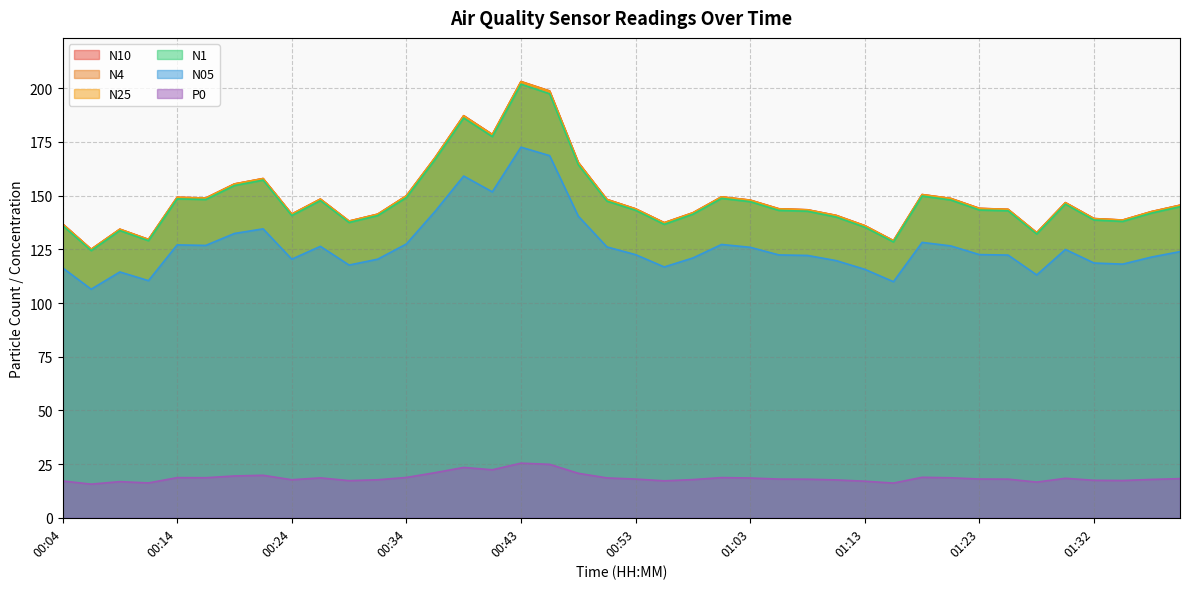

What are all the series names shown in the legend?

N10, N4, N25, N1, N05, P0